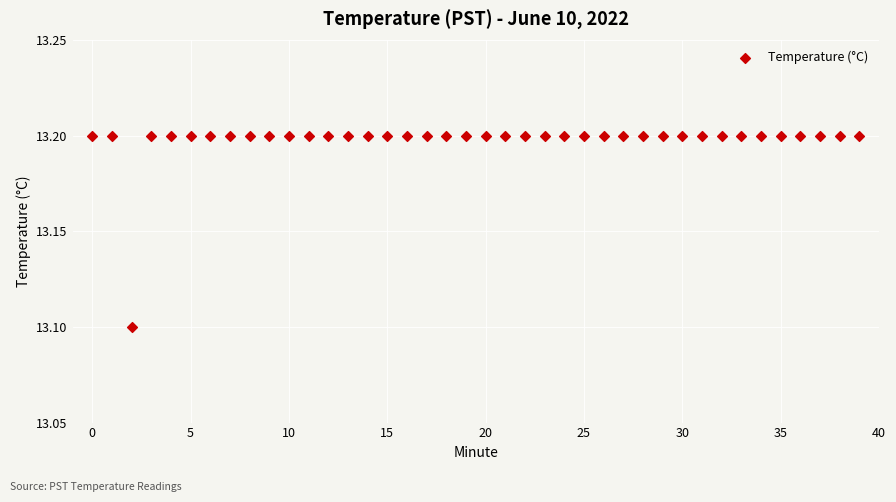

What Y value in the scatter plot is closest to 13?

13.1